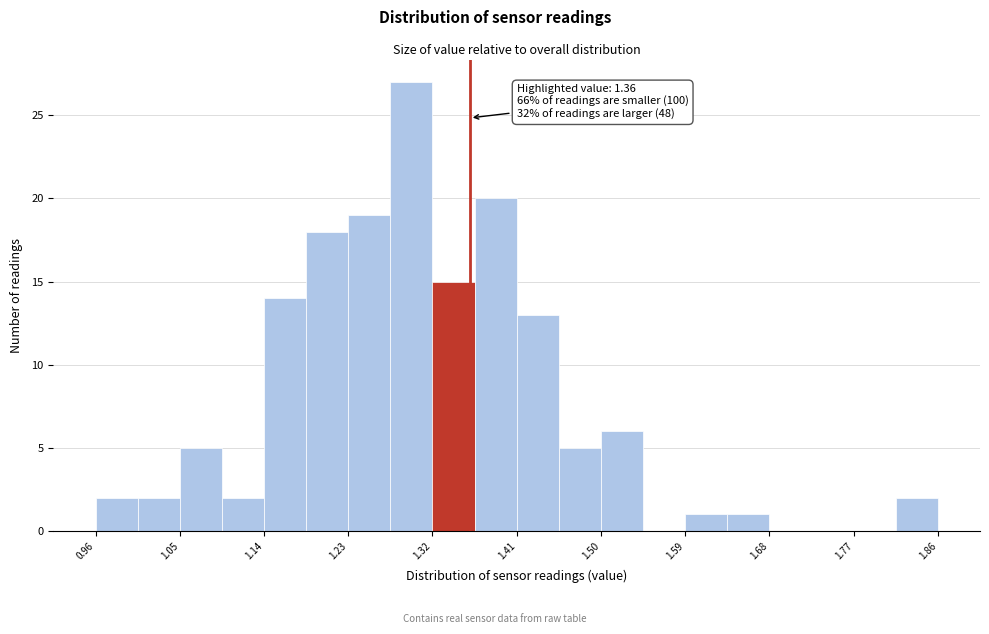

Over which range of the x-axis is the bar tallest?

1.275 to 1.320